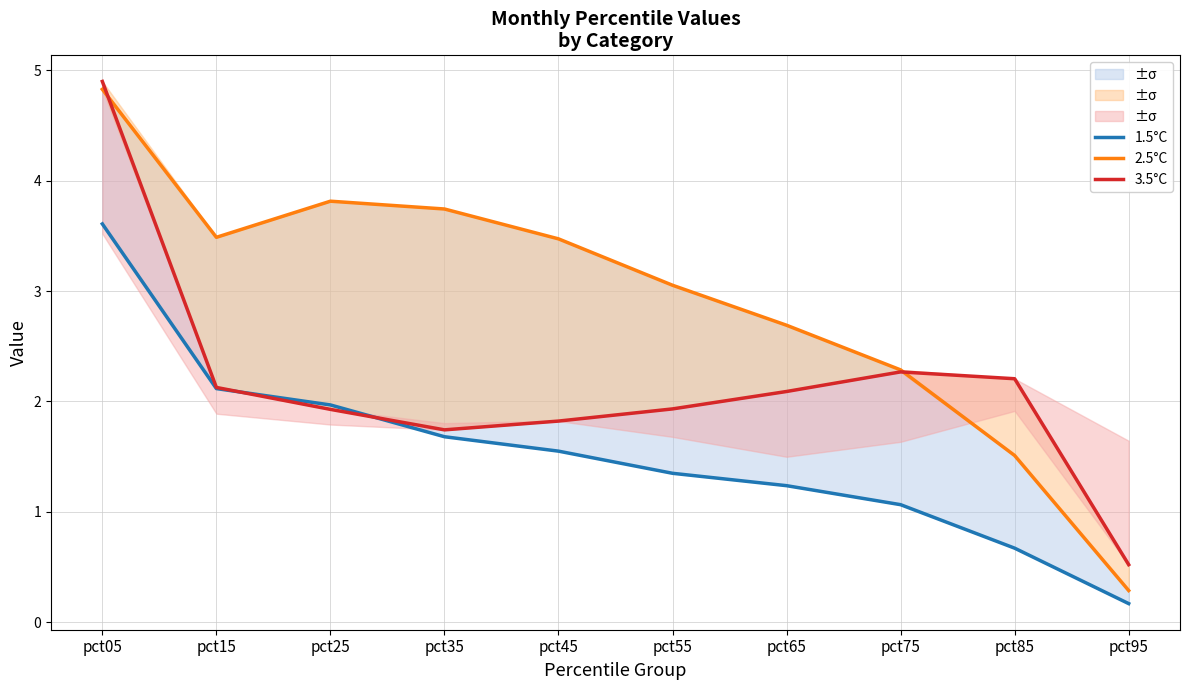

What is the average value of the 1.5°C series?

1.5